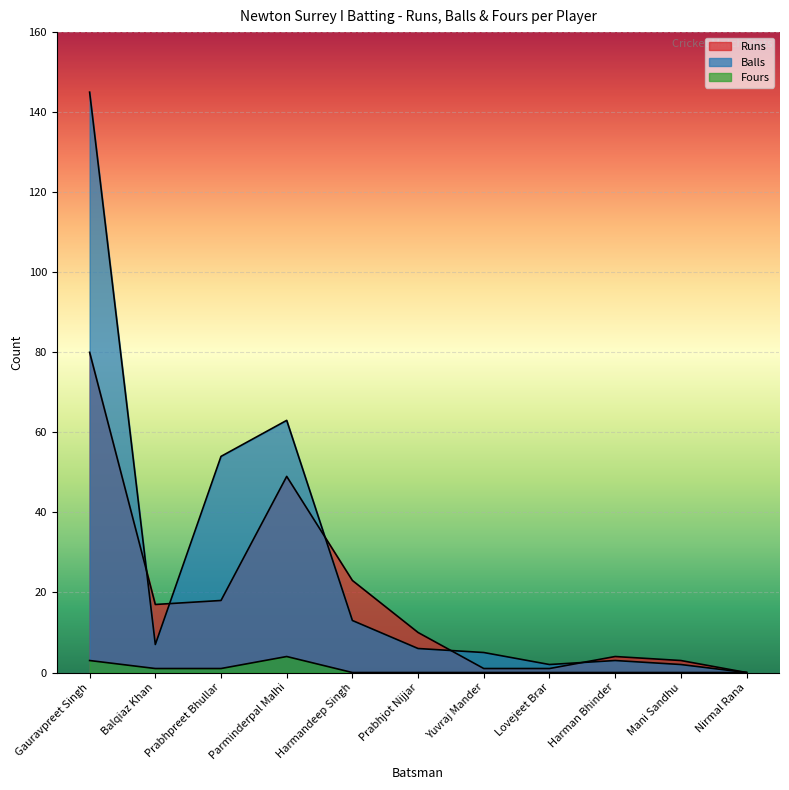

How many lines are shown in the chart?

3